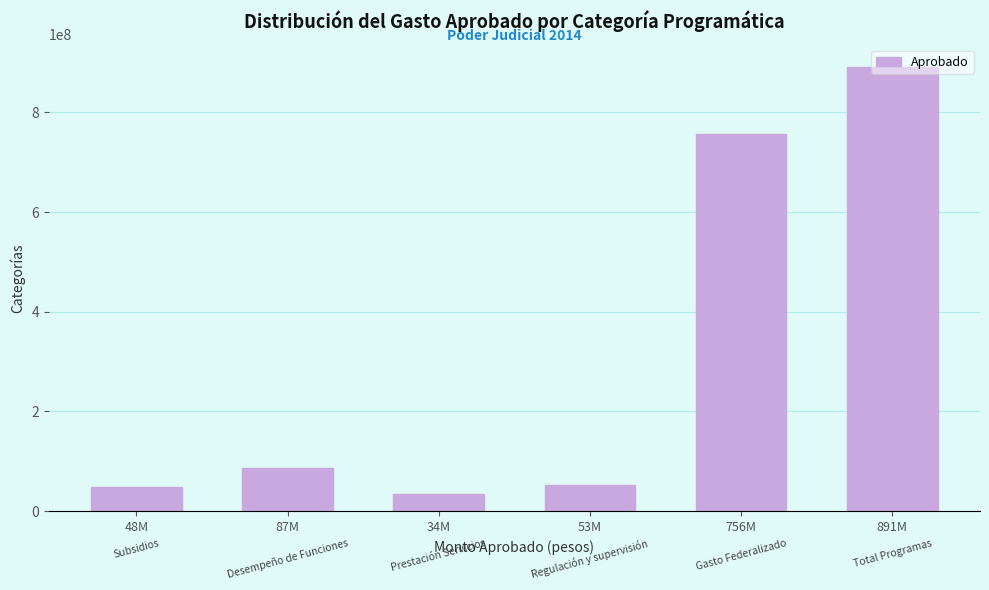

What is the ratio of the value at 87M to the value at 53M?

1.6